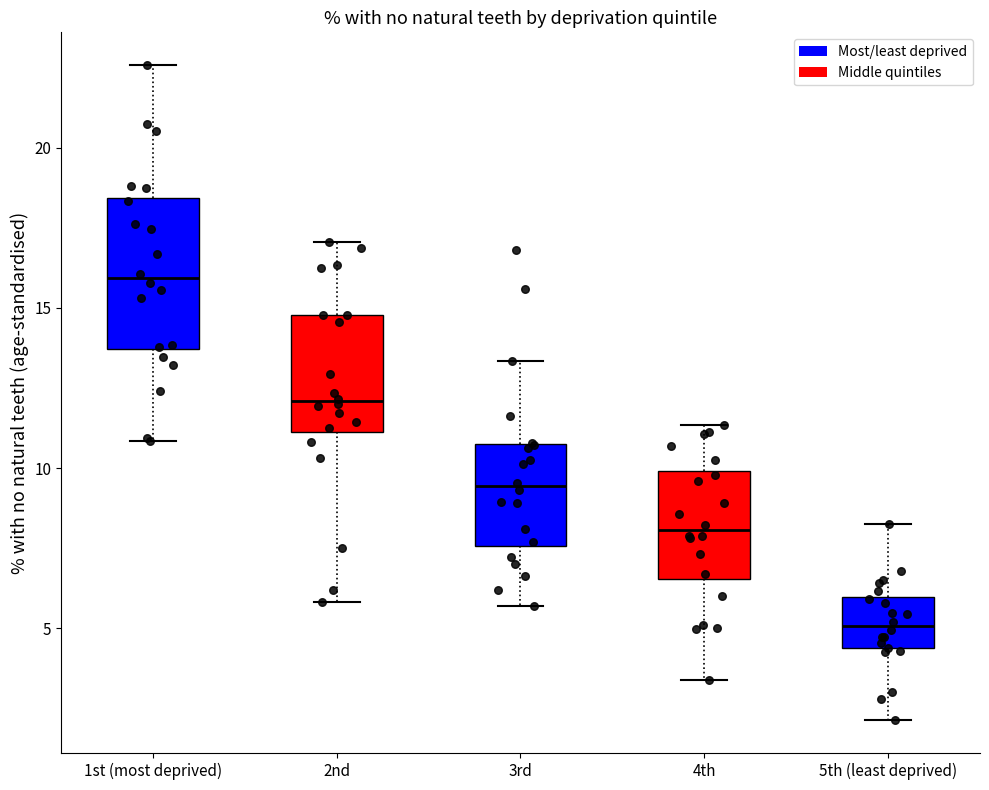

Which box has the lowest median line?

5th (least deprived)